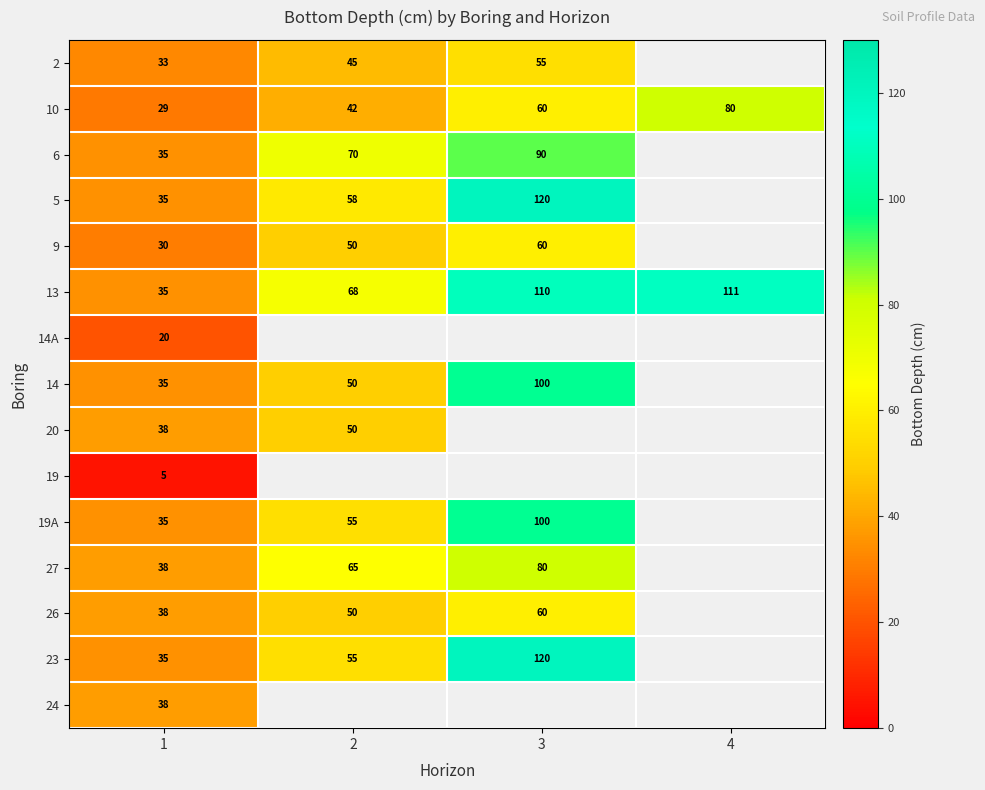

True or false: 27 has a value of 27.6 at 3.

False